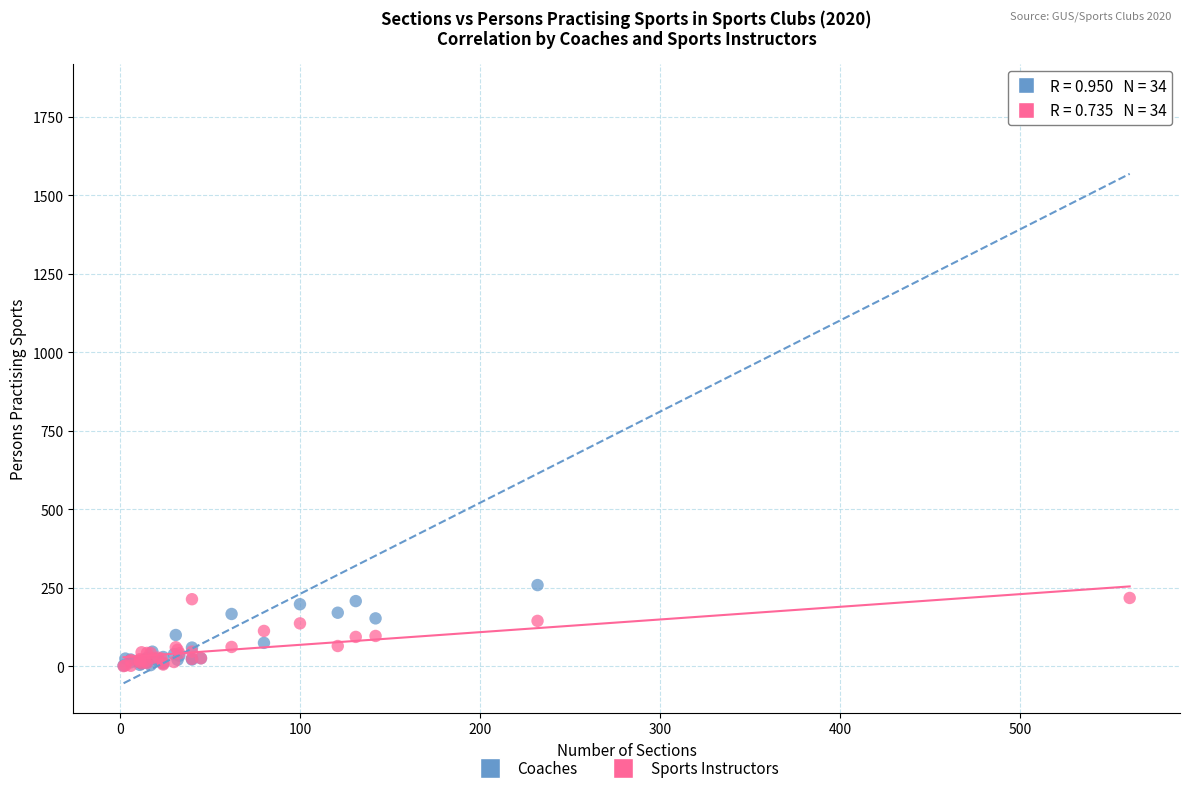

In the Coaches series, what Y value is closest to 914?

259